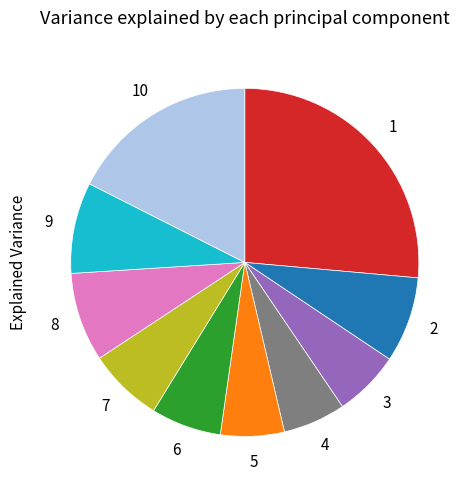

Is there a majority slice in this chart?

No